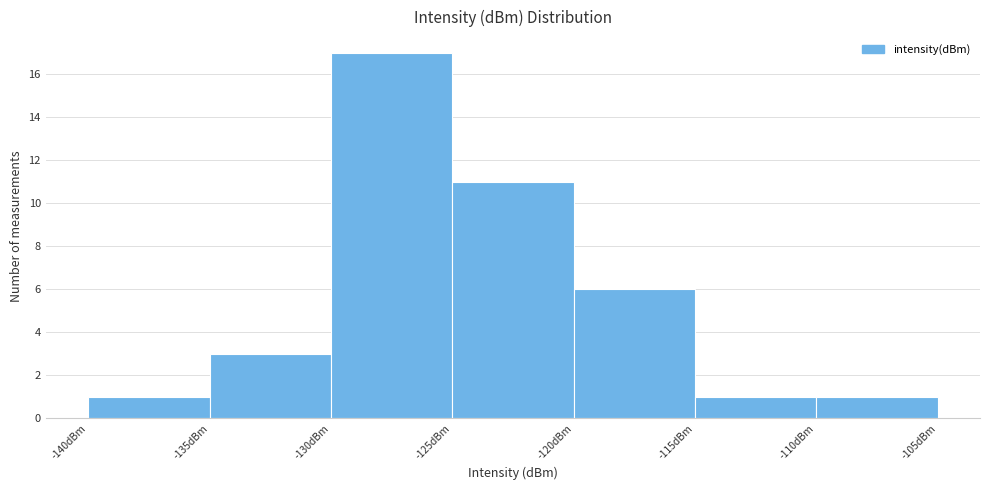

Which range on the x-axis has the tallest bar?

-130 to -125